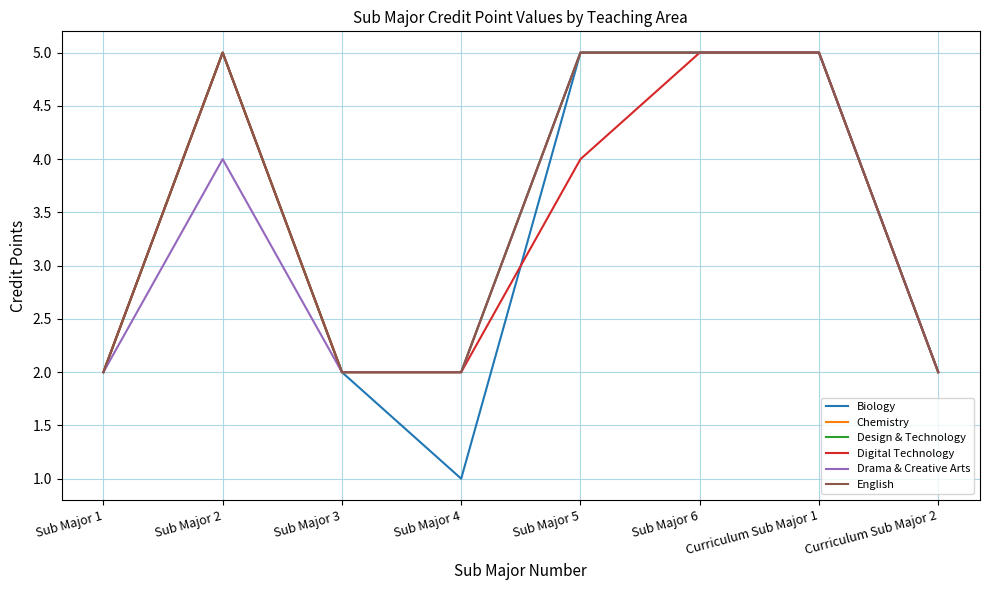

At how many categories does at least one series exceed 3?

4